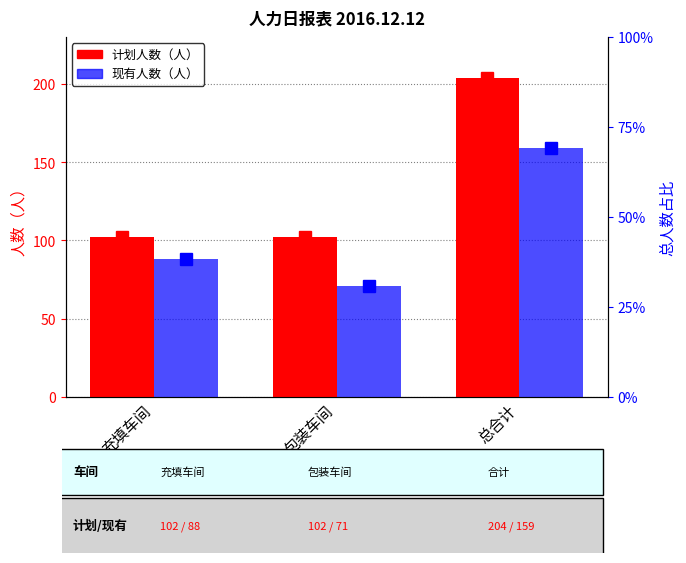

What is the label of the 3rd bar from the left?

总合计